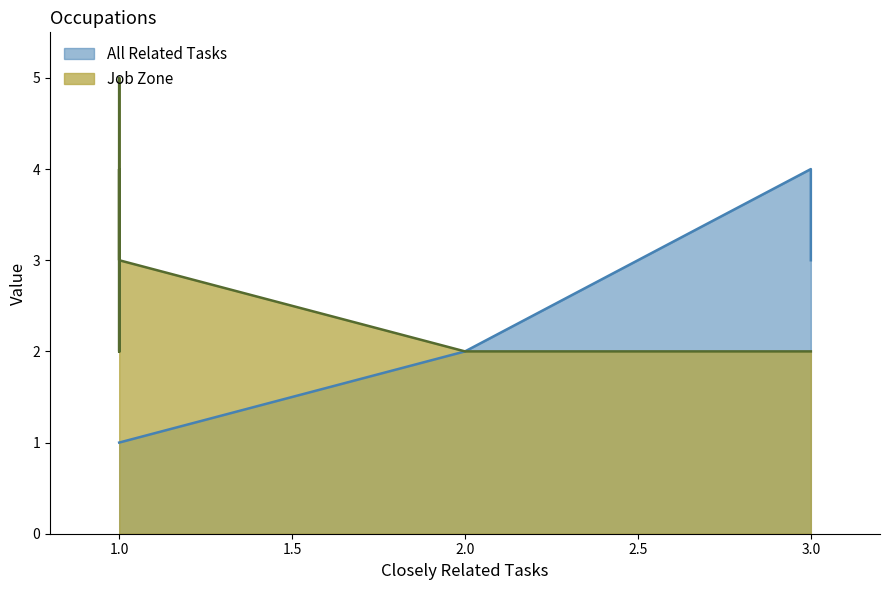

How many interior local peaks does the Job Zone series have?

1